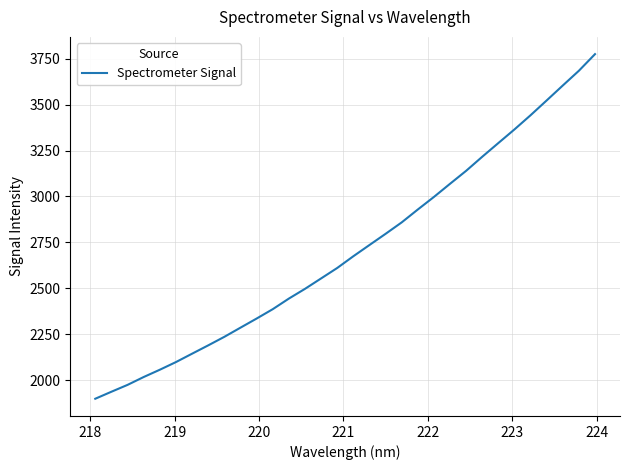

What is the smallest value displayed?

1898.2